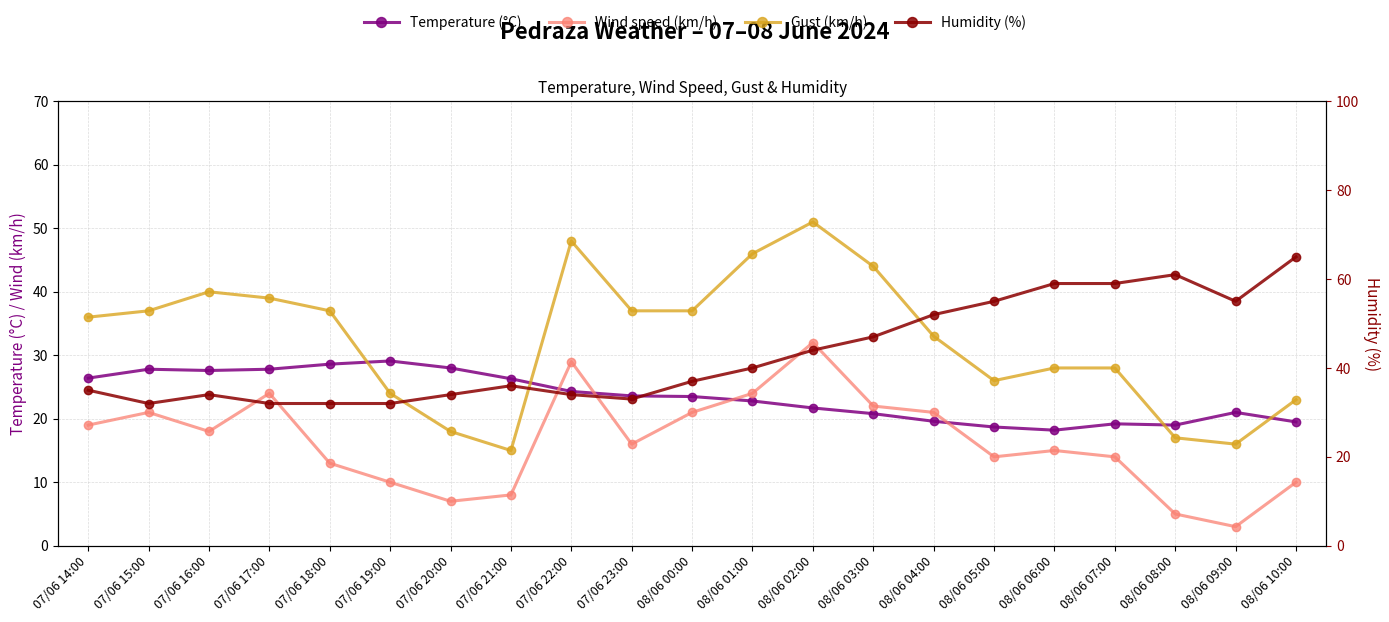

True or false: Wind speed (km/h) has a value of 3.0 at 08/06 09:00.

True